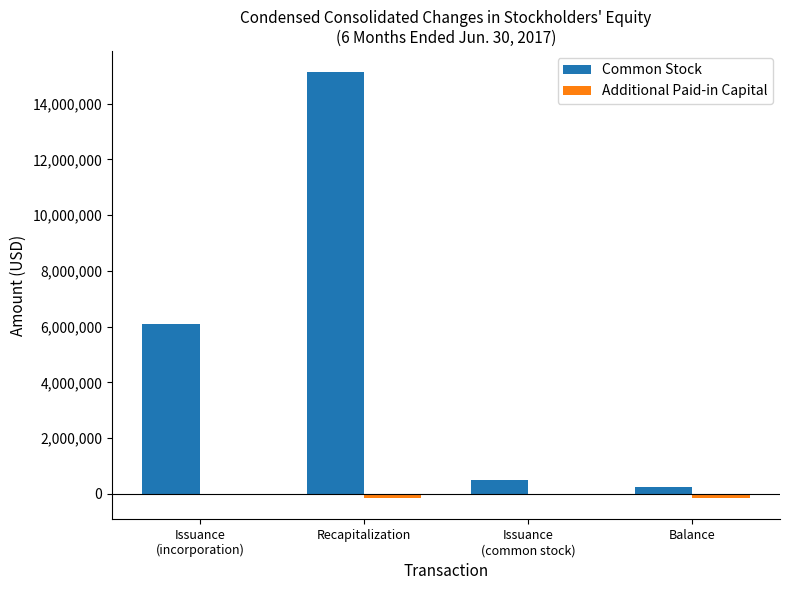

Count the number of data series in this chart.

2